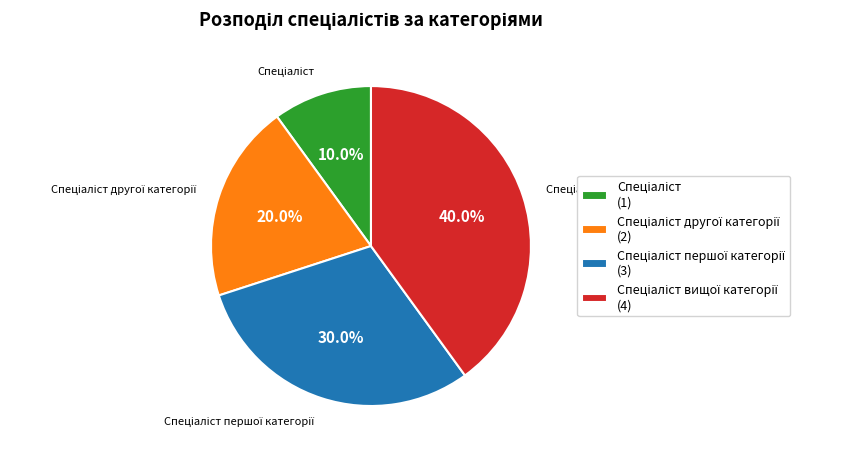

How many segments does this pie chart have?

4